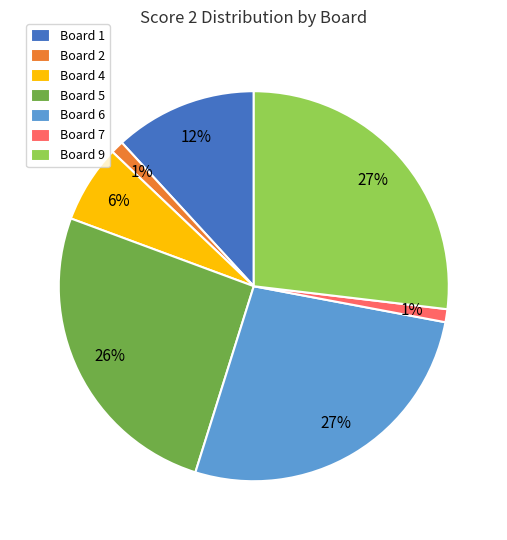

True or false: Board 4 accounts for 15% of the total.

False